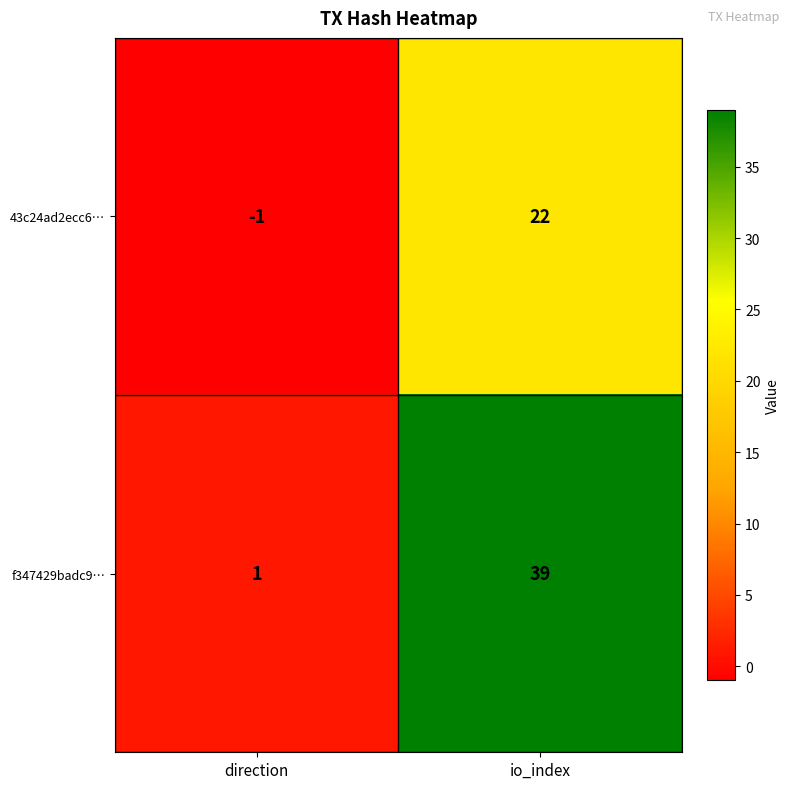

How many data points does each series have?

2